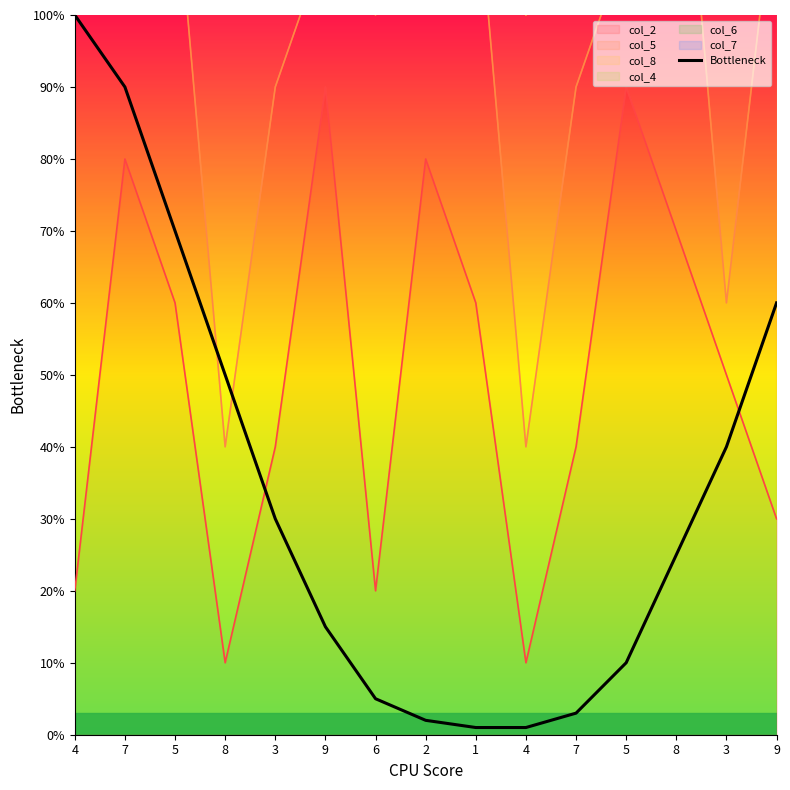

What is the difference between the maximum and second lowest values?

9.9